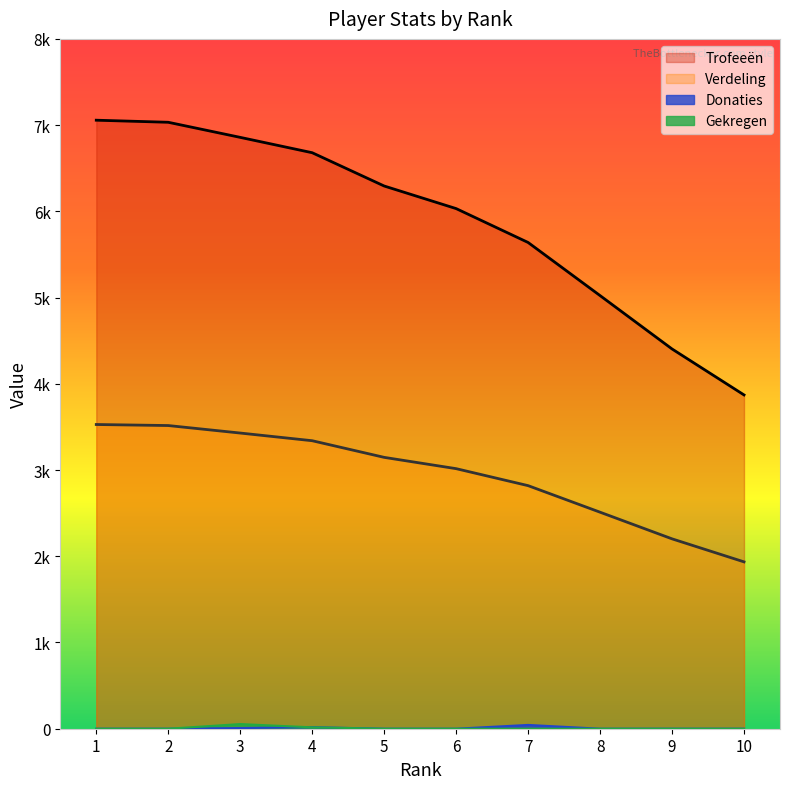

What are all the series names shown in the legend?

Trofeeën, Verdeling, Donaties, Gekregen